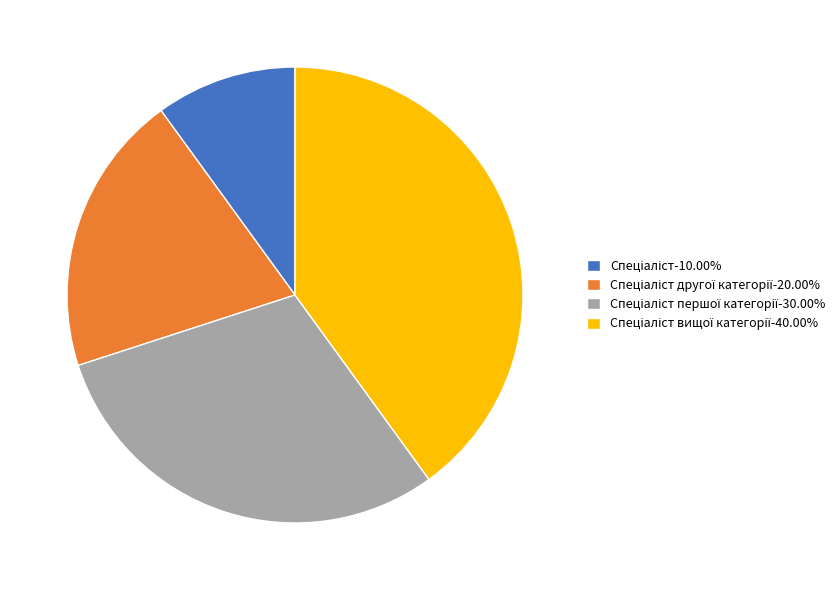

Is there a majority slice in this chart?

No